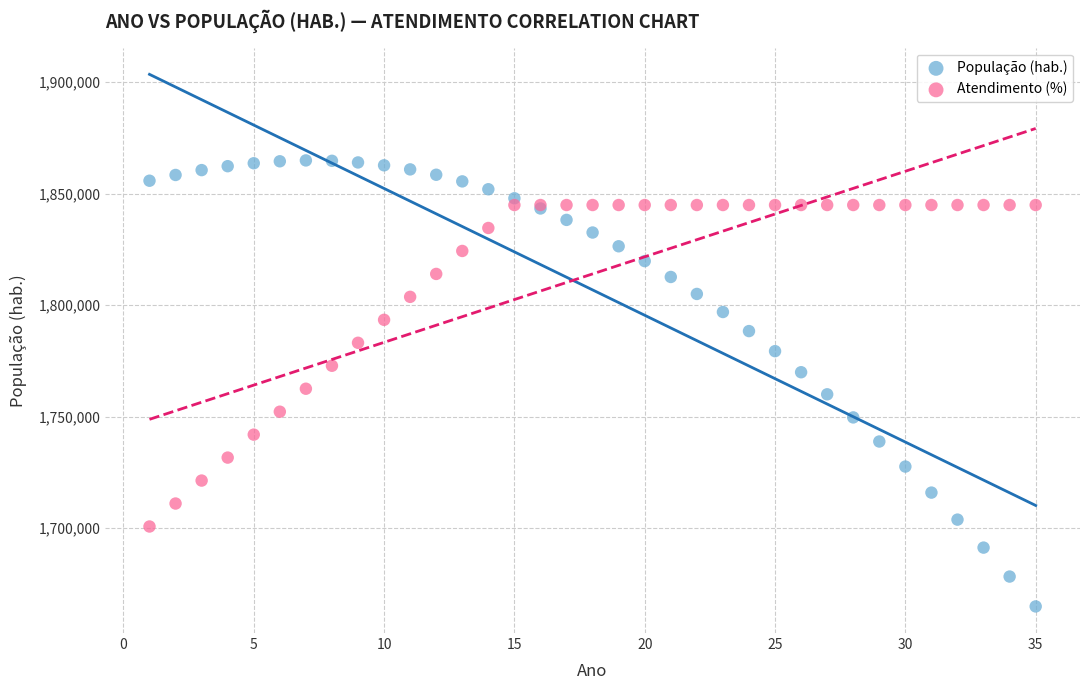

Which series contains the highest Y value?

População (hab.)